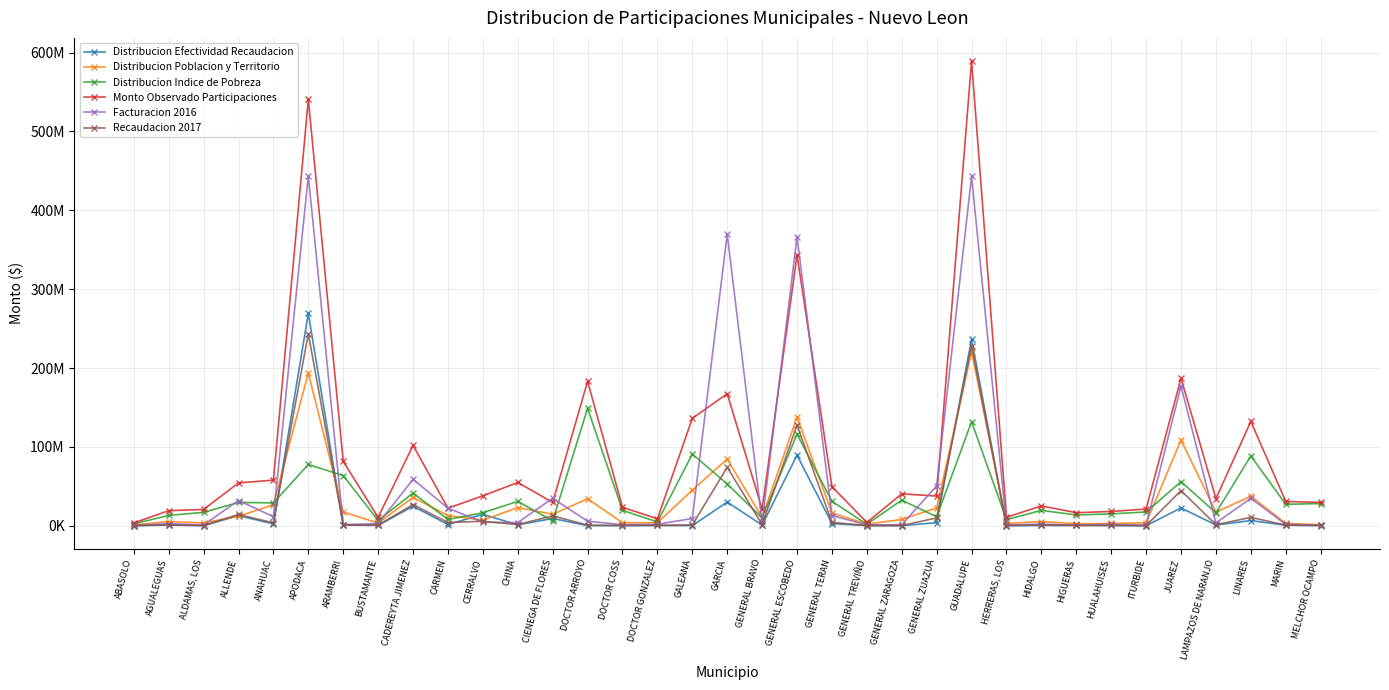

Does the chart display data point markers on the line(s)?

Yes